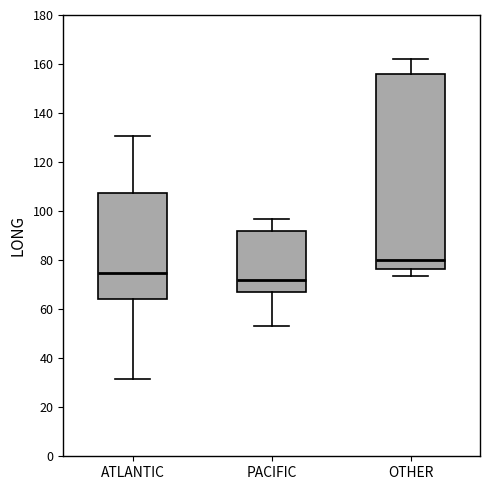

Which box has the highest median line?

OTHER